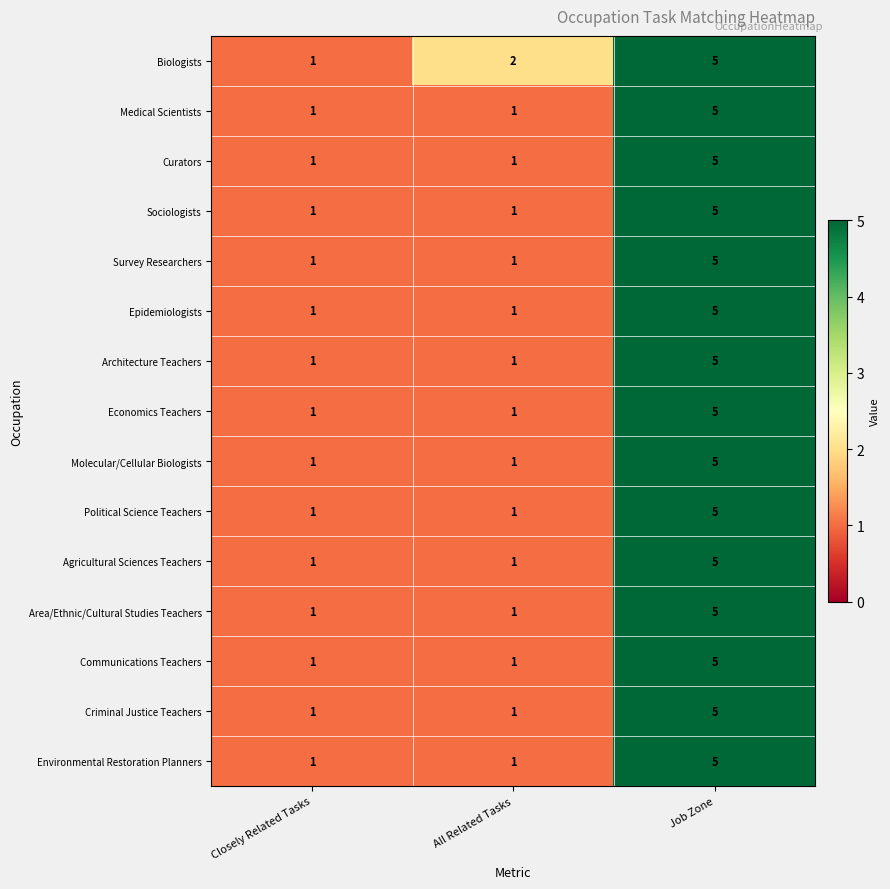

What is the difference between the maximum and second lowest values in the Medical Scientists series?

4